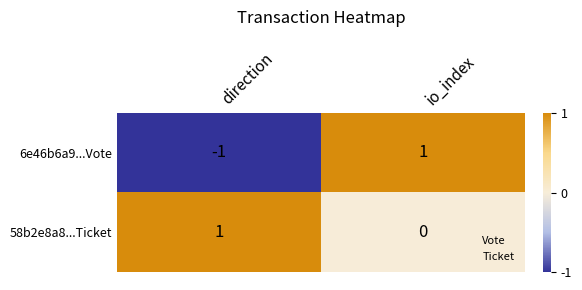

Is it true that 58b2e8a8...Ticket equals 1 at direction?

True